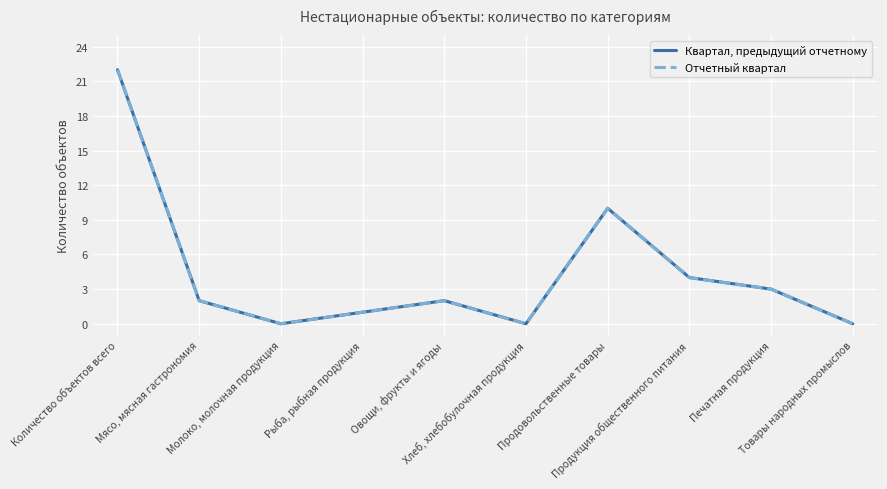

What is the average value of the Отчетный квартал series?

4